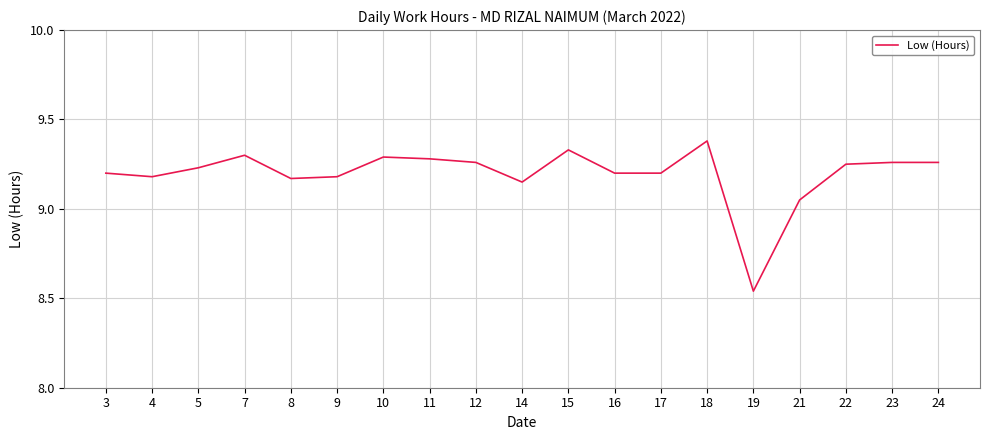

Is this an area chart (filled region under the line)?

No